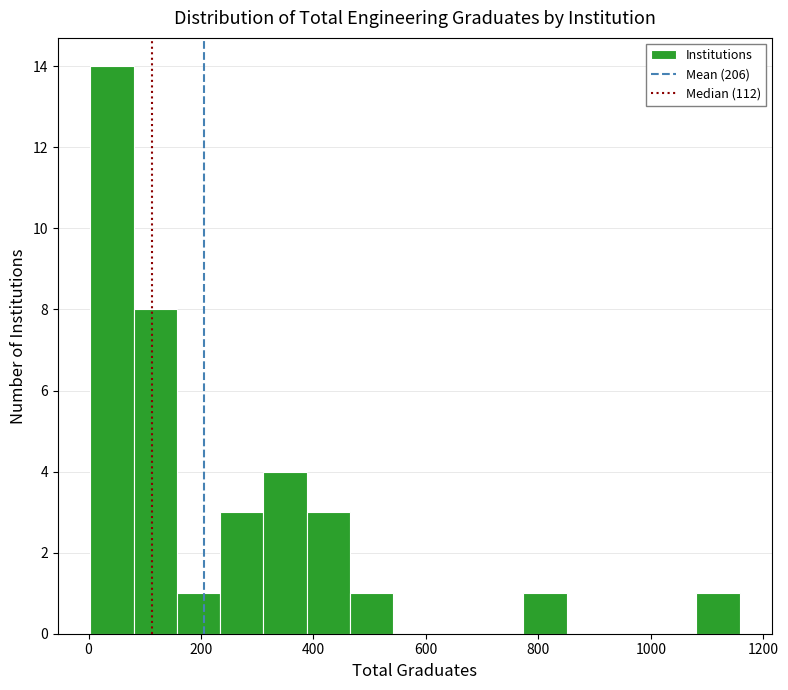

Read against the x-axis, roughly where is the centre of the tallest bar?

40